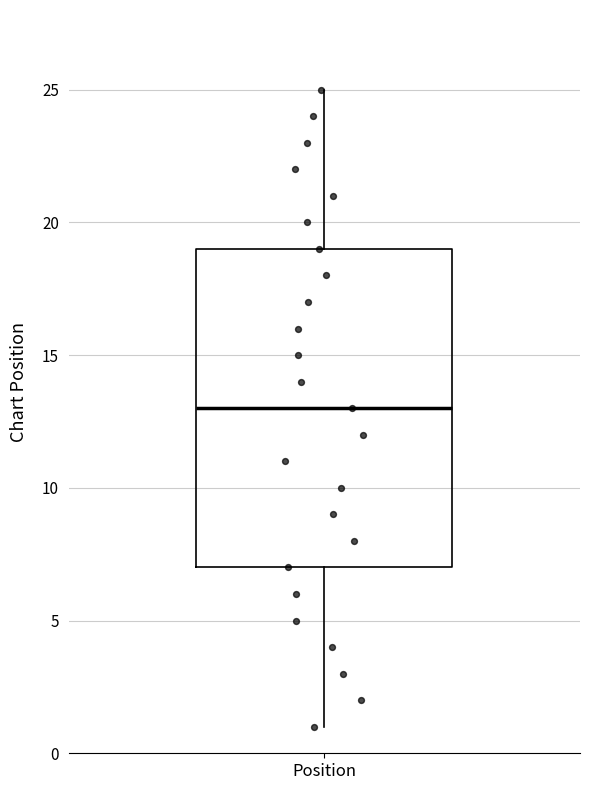

Transcribe this box plot: give where the median line is, the range the box spans, and where the two whiskers end, as read against the y-axis. The values are not printed on the chart, so give them approximately, as read against the axis.

median 13, box 7 to 19, whiskers 1 to 25